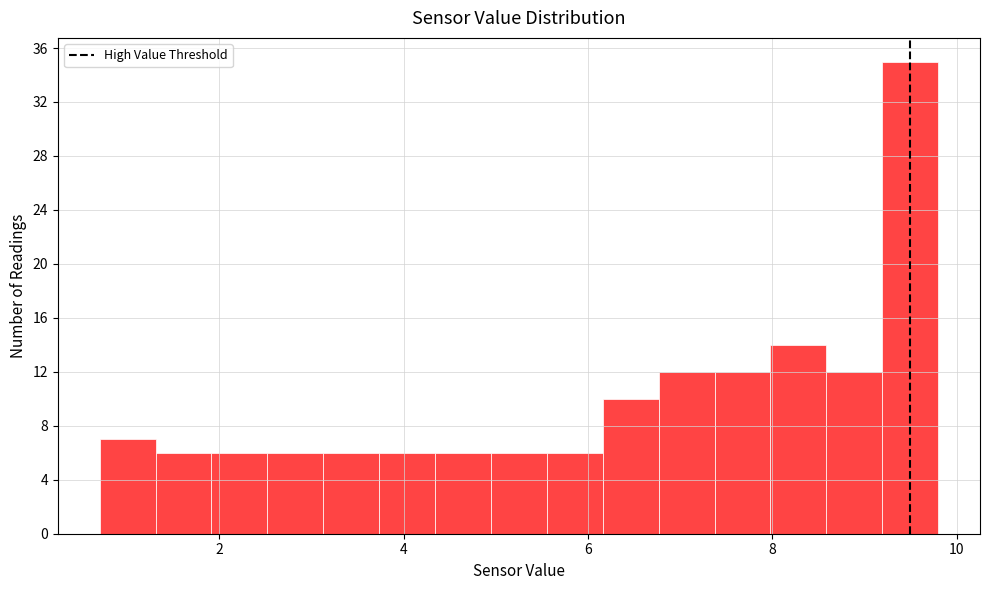

Read against the x-axis, roughly where is the centre of the tallest bar?

9.4